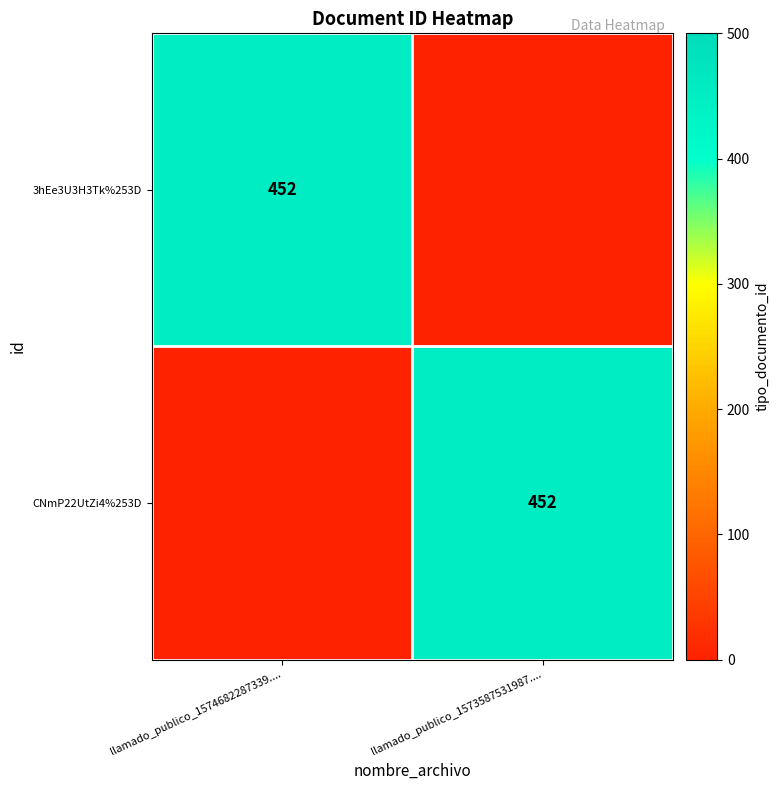

The CNmP22UtZi4%253D series shows 177 at llamado_publico_1573587531987..... True or false?

False